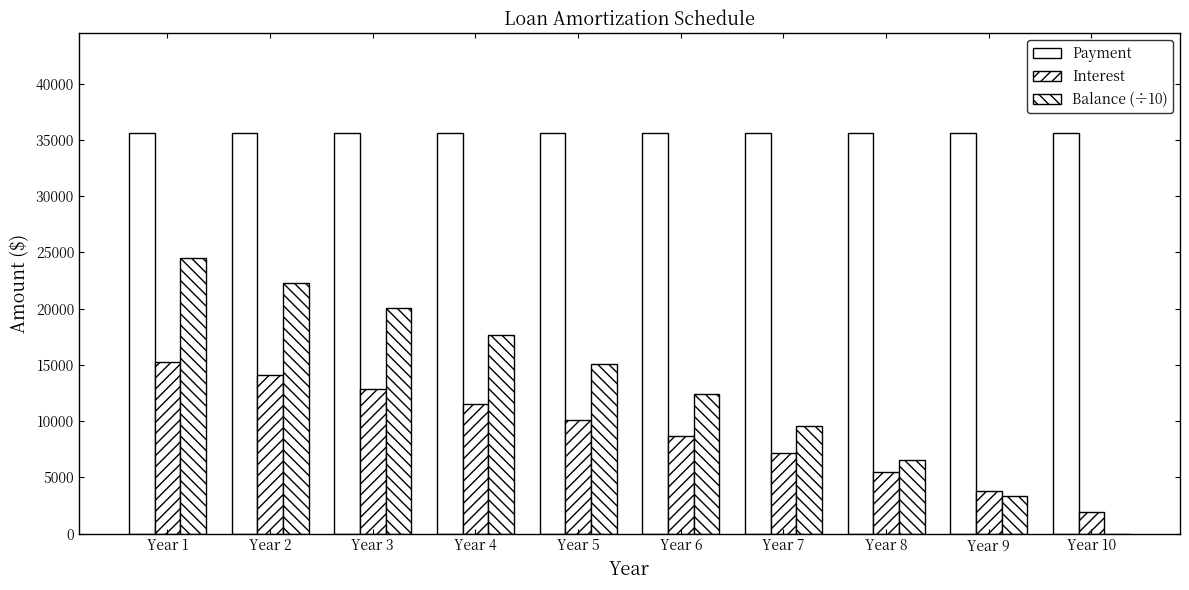

Count the number of data series in this chart.

3